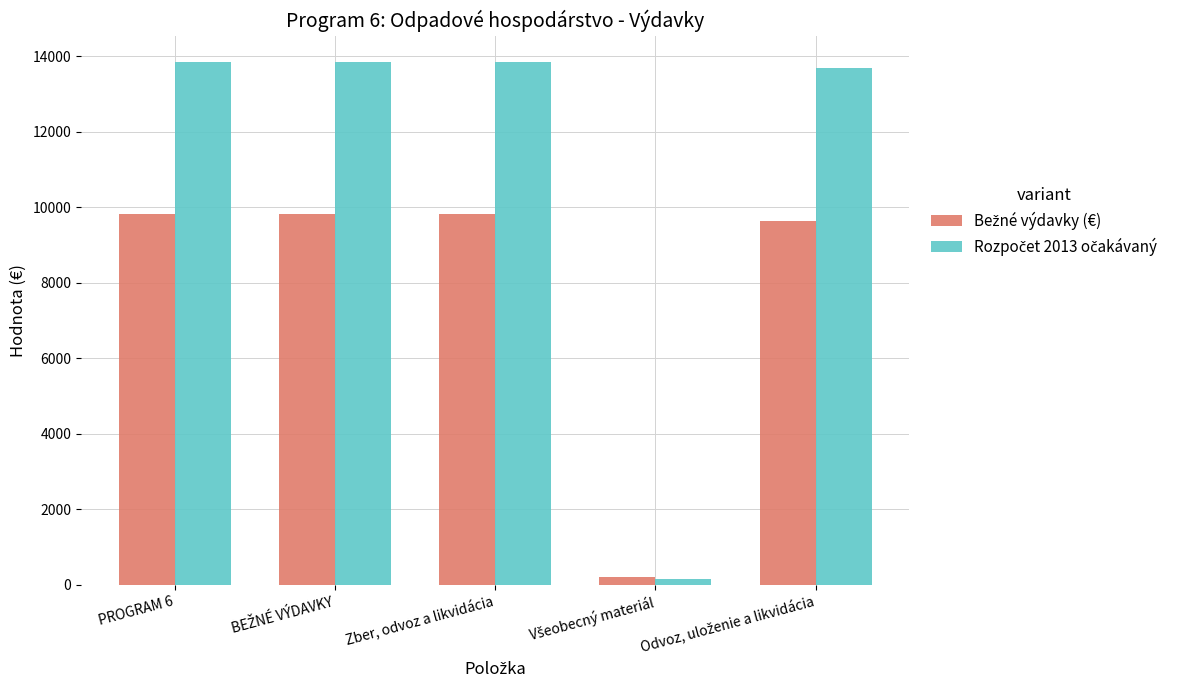

What is the greatest value displayed?

13850.0